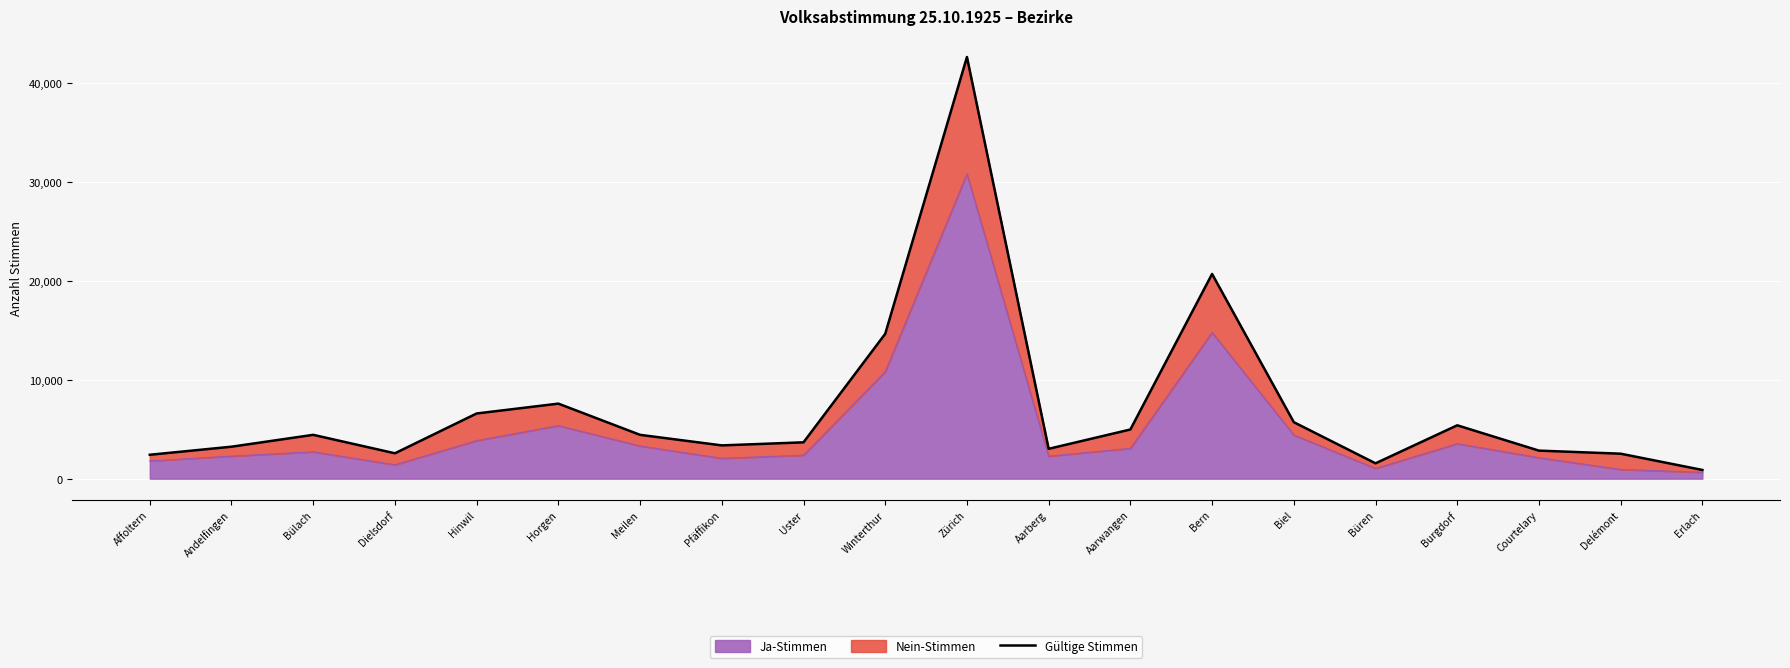

How many categories are shown in the chart?

20